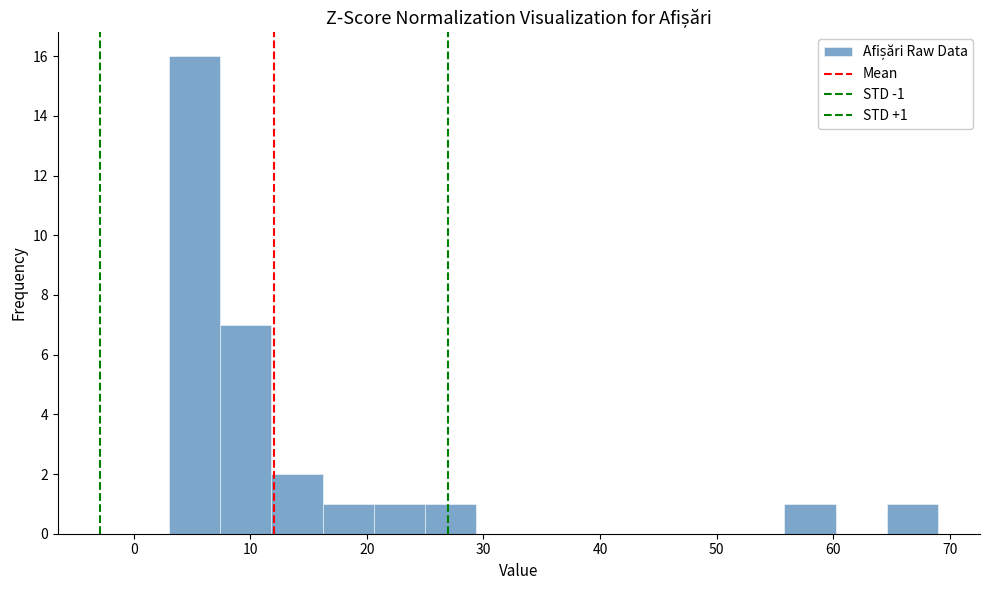

Over which range of the x-axis is the bar tallest?

3.0 to 7.4